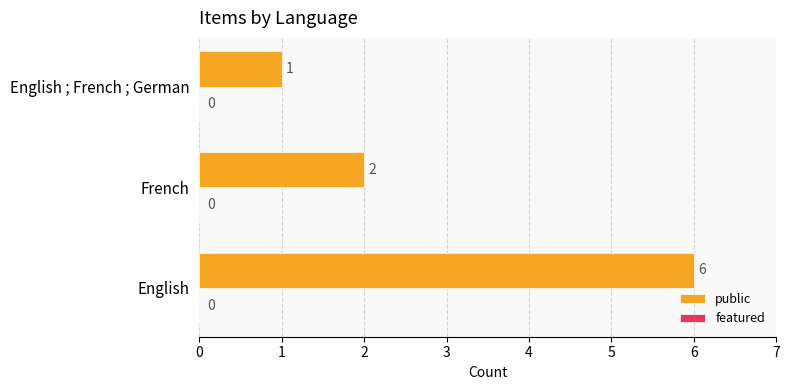

Where is the data nearest to the value 3?

French